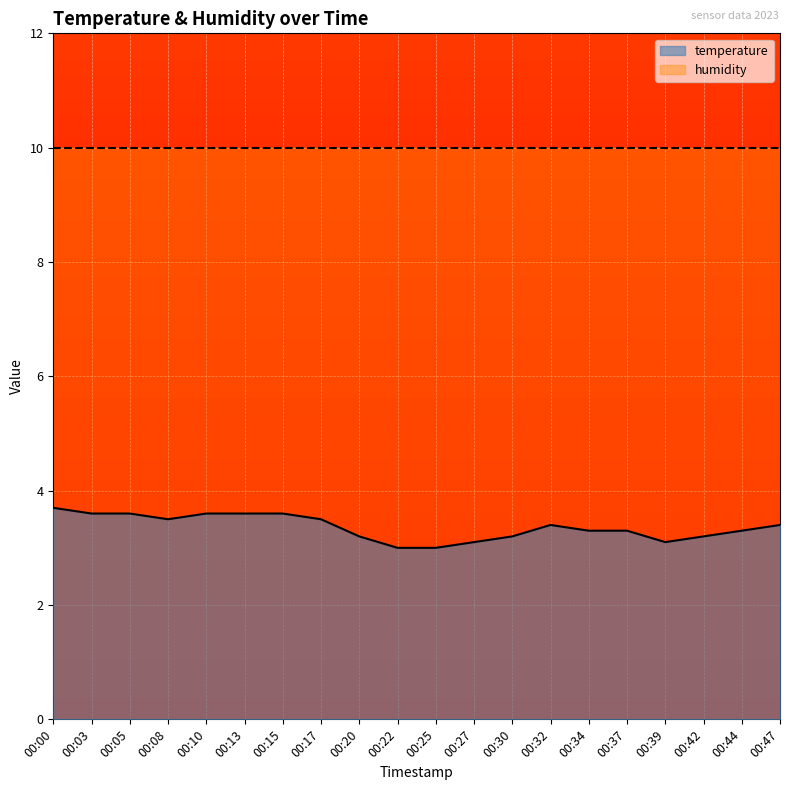

What is the value of the 4th point from the left?

3.5